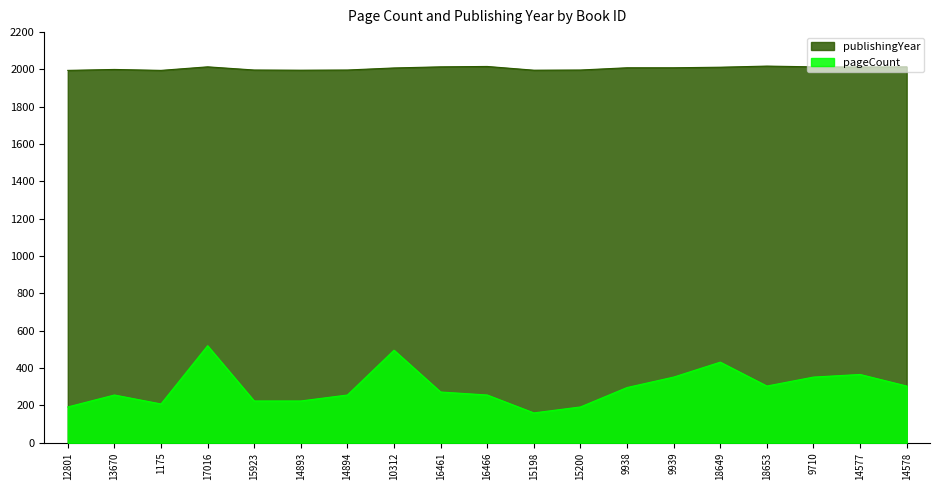

What is the highest value of the pageCount series?

520